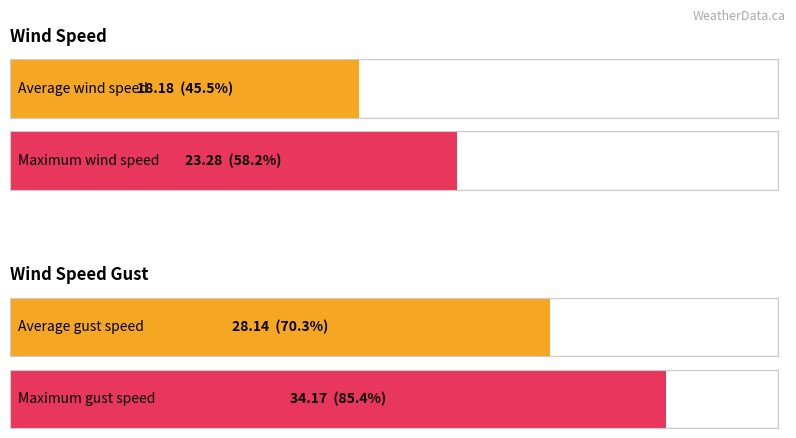

What is the maximum value for WIND_SPEED_GUST?

34.2